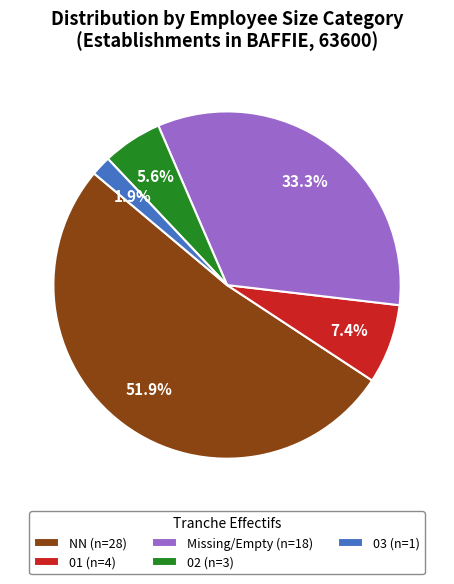

What portion of the pie excludes 01 (n=4)?

92.6%